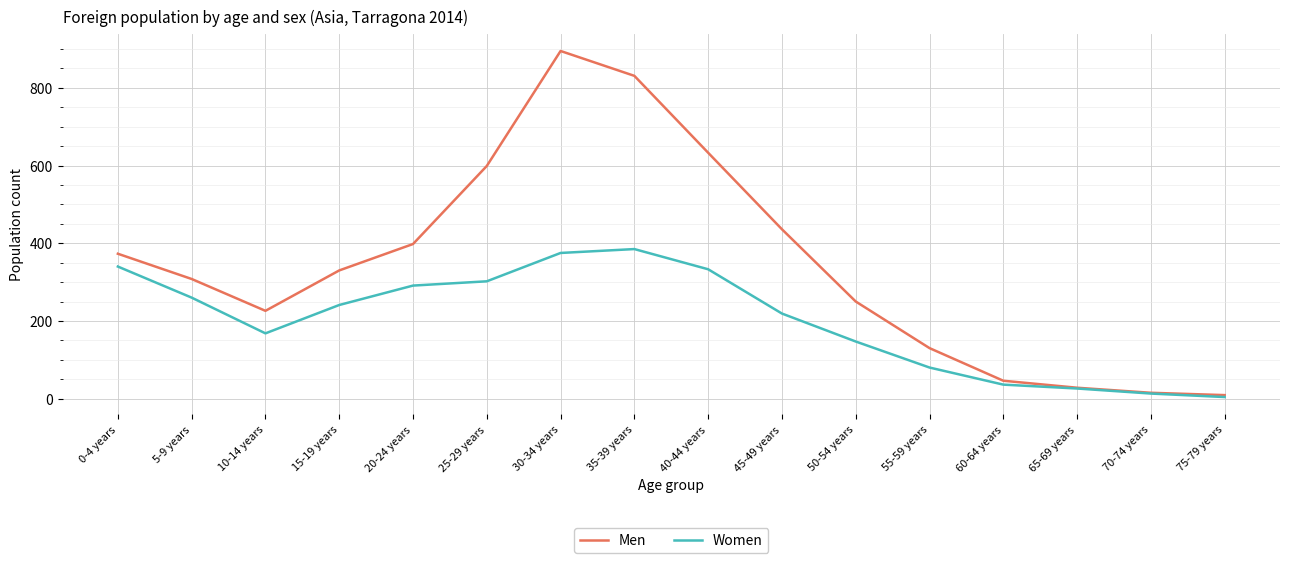

Which series has the largest total across all categories?

Men